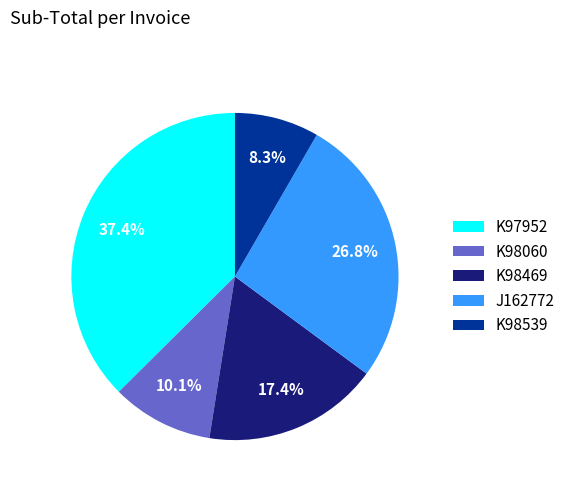

What is the ratio of the value at K98539 to the value at J162772?

0.3